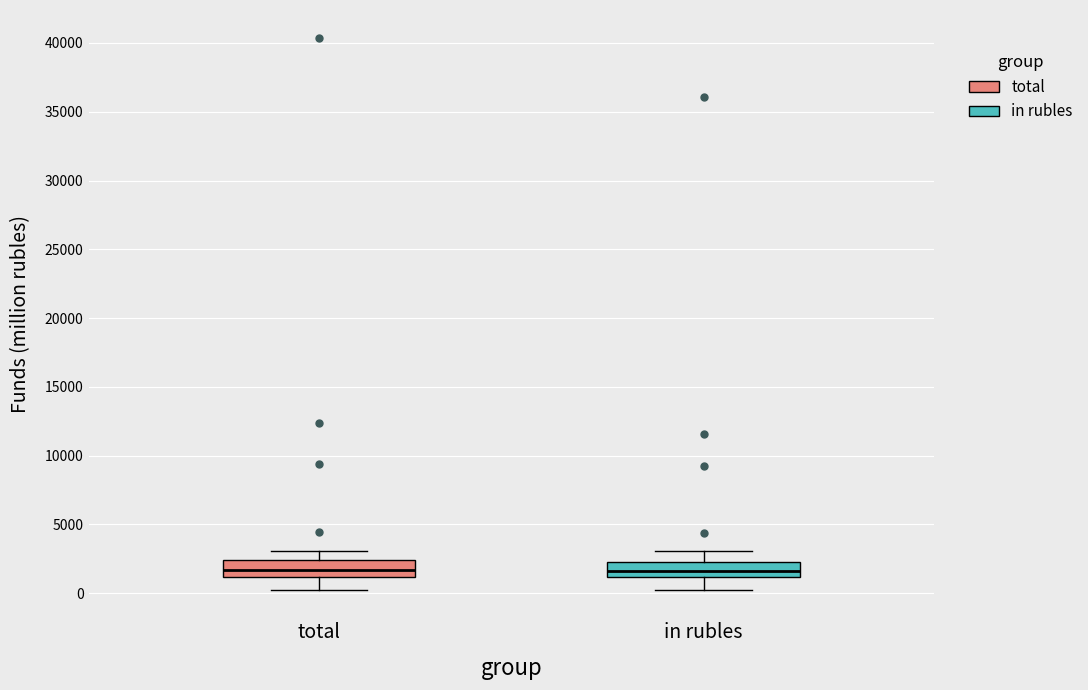

Reading left to right, transcribe this box plot: for each box, give where its median line is, the range the box spans, and where its two whiskers end, as read against the y-axis. The values are not printed on the chart, so give them approximately, as read against the axis.

total: median 1500, box 1000 to 2500, whiskers 500 to 3000
in rubles: median 1500, box 1000 to 2500, whiskers 500 to 3000